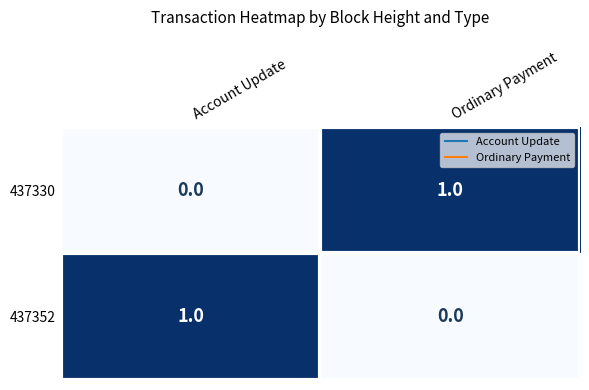

Is the value of 437330 at Ordinary Payment greater than the value of 437352 at Ordinary Payment?

Yes